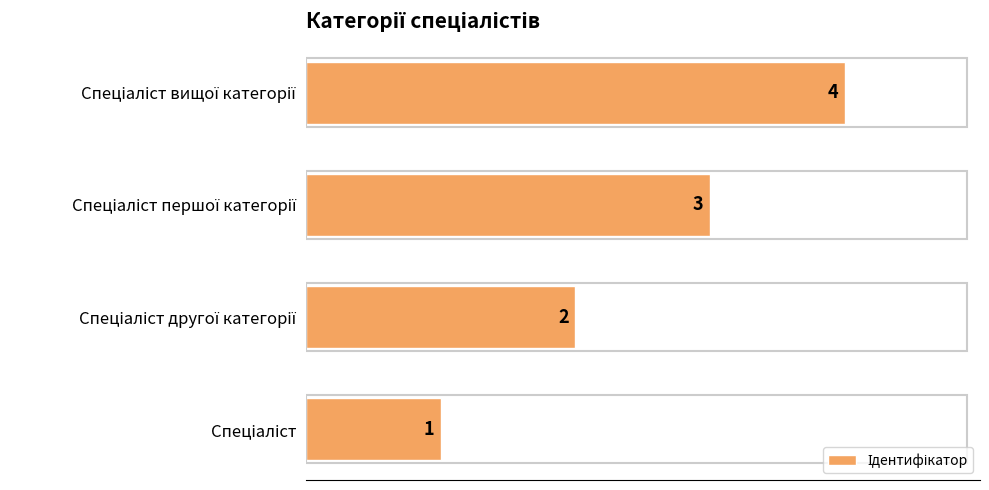

What is the difference between the maximum and minimum values?

3